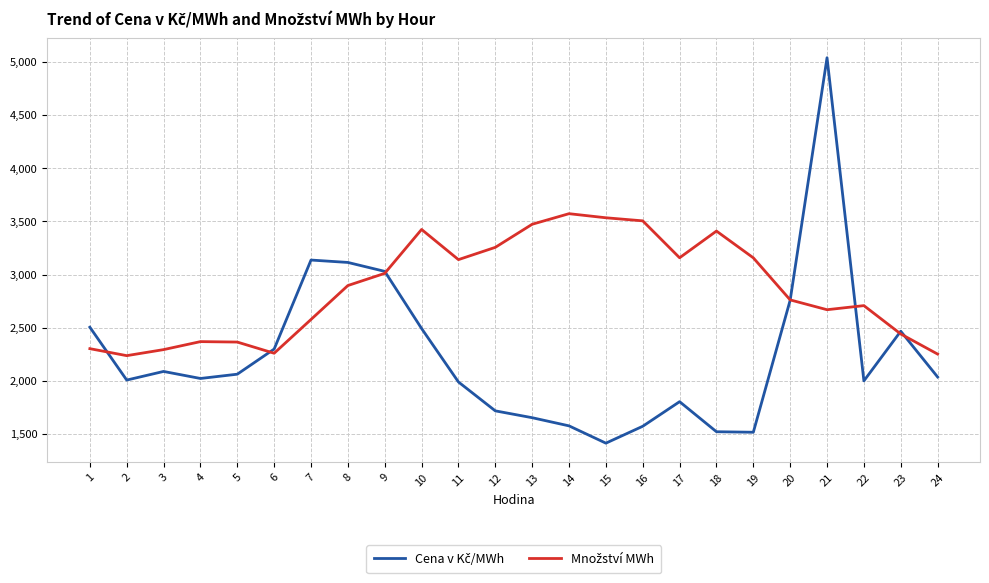

At which category is the sum across all series the highest?

21